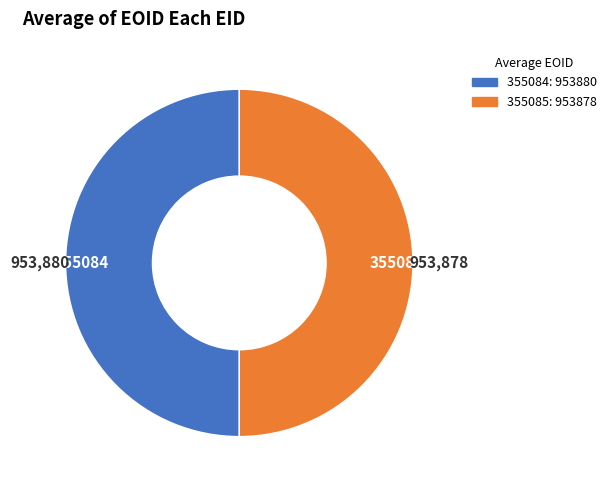

Do 355084 and 355085 together represent more than half of the pie?

Yes